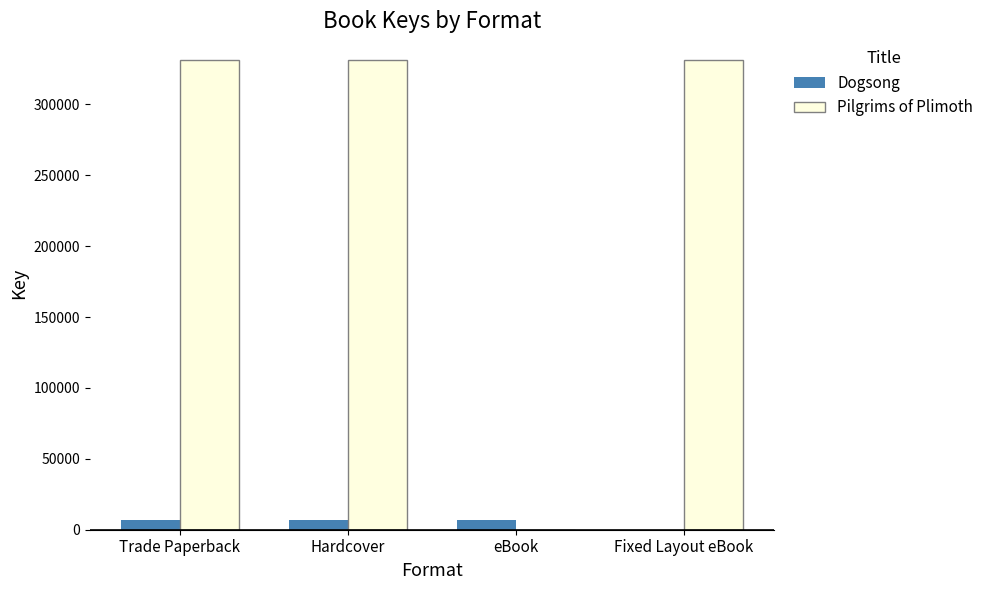

What are all the series names shown in the legend?

Dogsong, Pilgrims of Plimoth